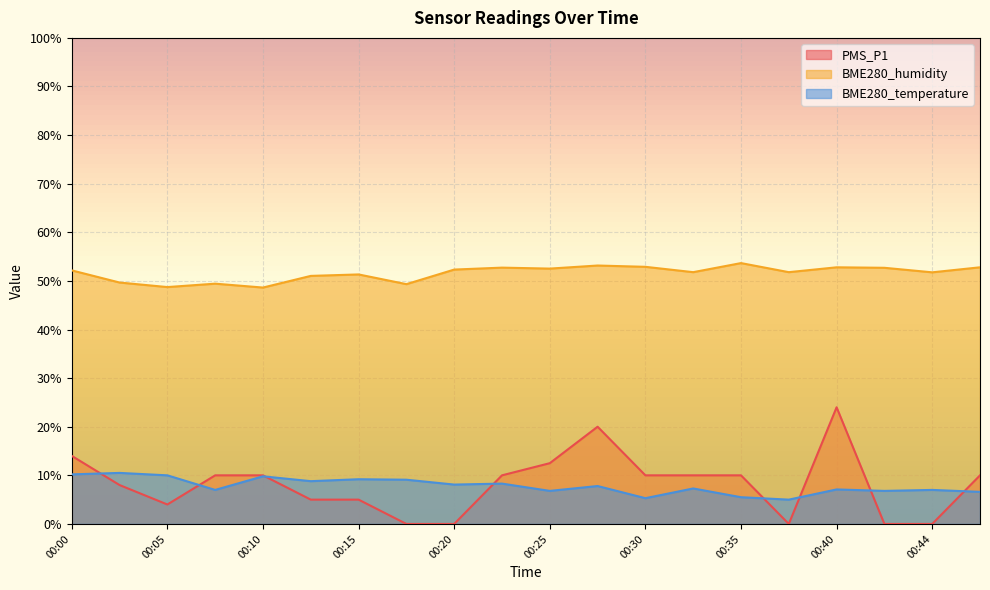

How many lines are shown in the chart?

3